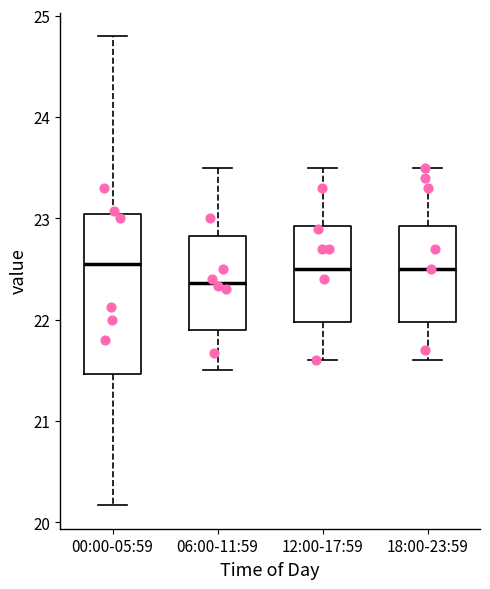

Comparing the boxes themselves (not the whiskers), which one is the tallest?

00:00-05:59